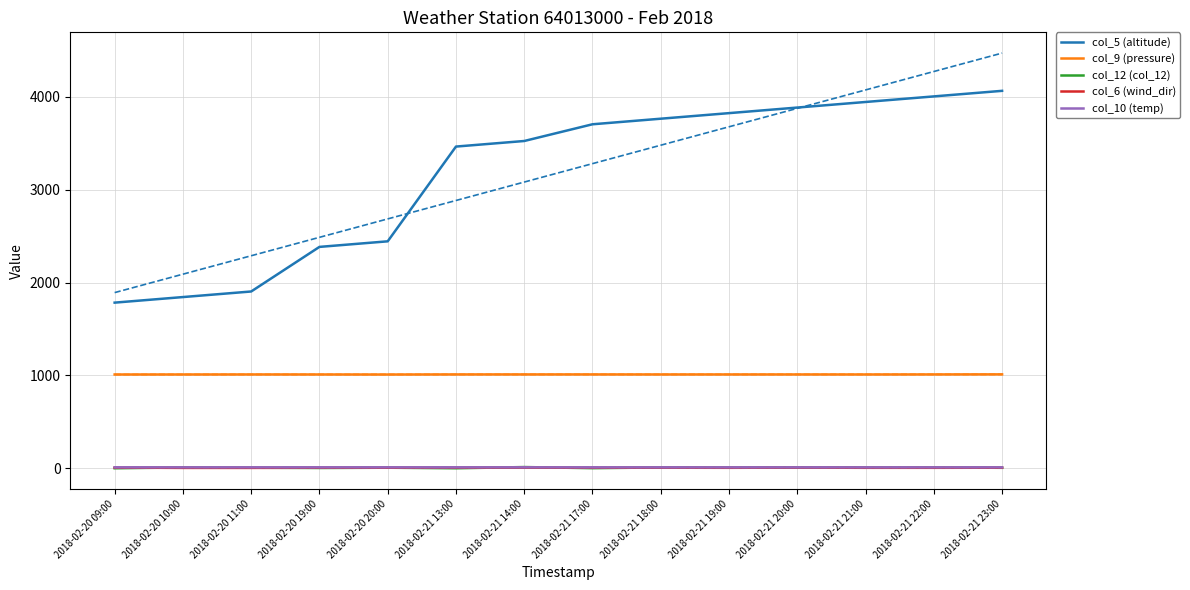

Rank the categories by col_5 (altitude) value from highest to lowest.

2018-02-21 23:00, 2018-02-21 22:00, 2018-02-21 21:00, 2018-02-21 20:00, 2018-02-21 19:00, 2018-02-21 18:00, 2018-02-21 17:00, 2018-02-21 14:00, 2018-02-21 13:00, 2018-02-20 20:00, 2018-02-20 19:00, 2018-02-20 11:00, 2018-02-20 10:00, 2018-02-20 09:00